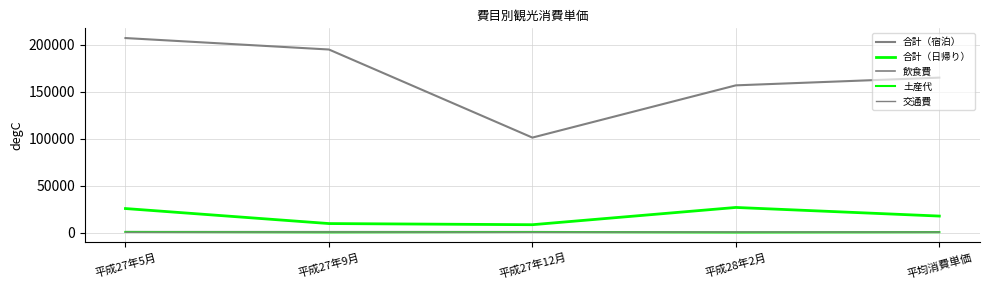

Count the number of data series in this chart.

5